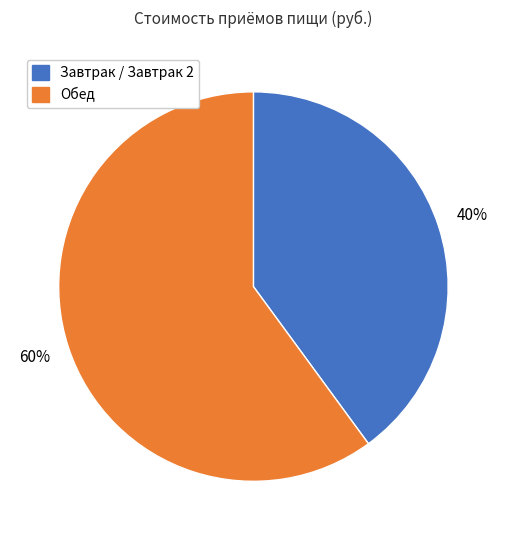

To the nearest percent, what is the difference between the largest and smallest slice percentages?

20%